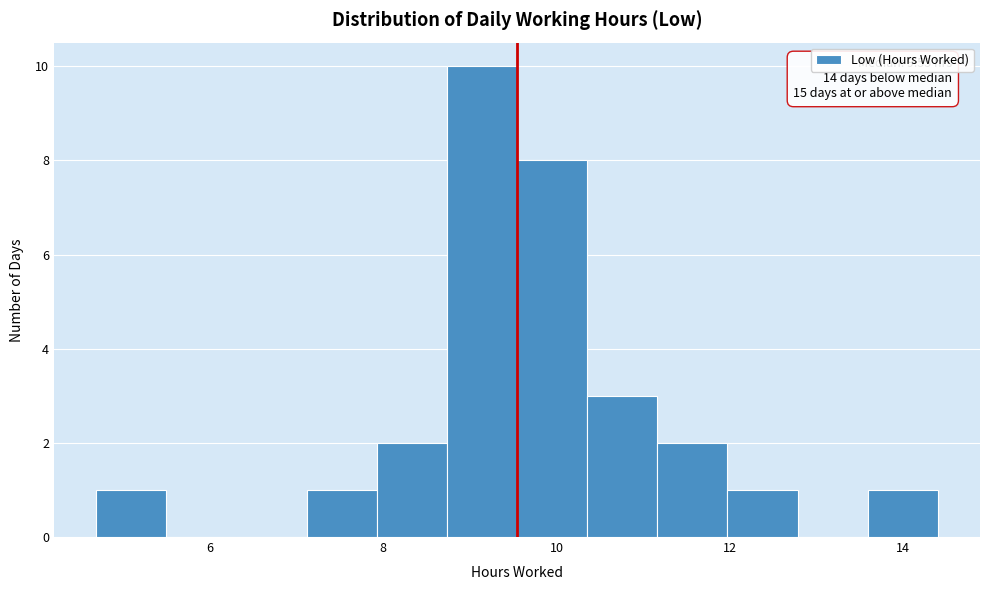

Over which range of the x-axis is the bar tallest?

8.8 to 9.6